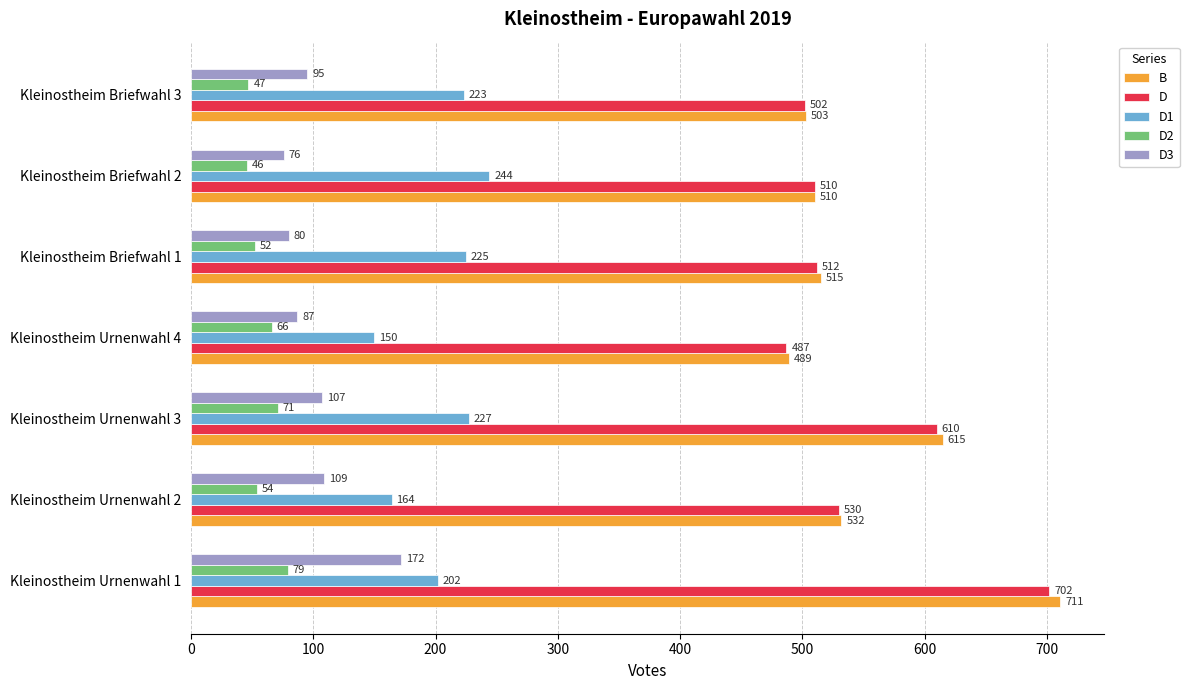

Rank the series by their maximum value, from lowest to highest.

D2, D3, D1, D, B